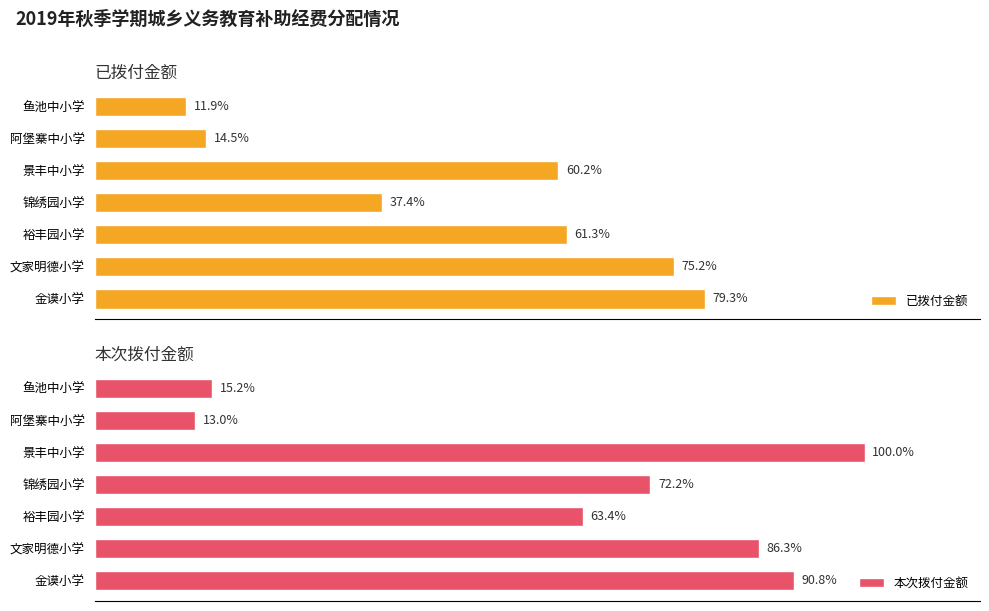

Which series has the largest total across all categories?

本次拨付金额